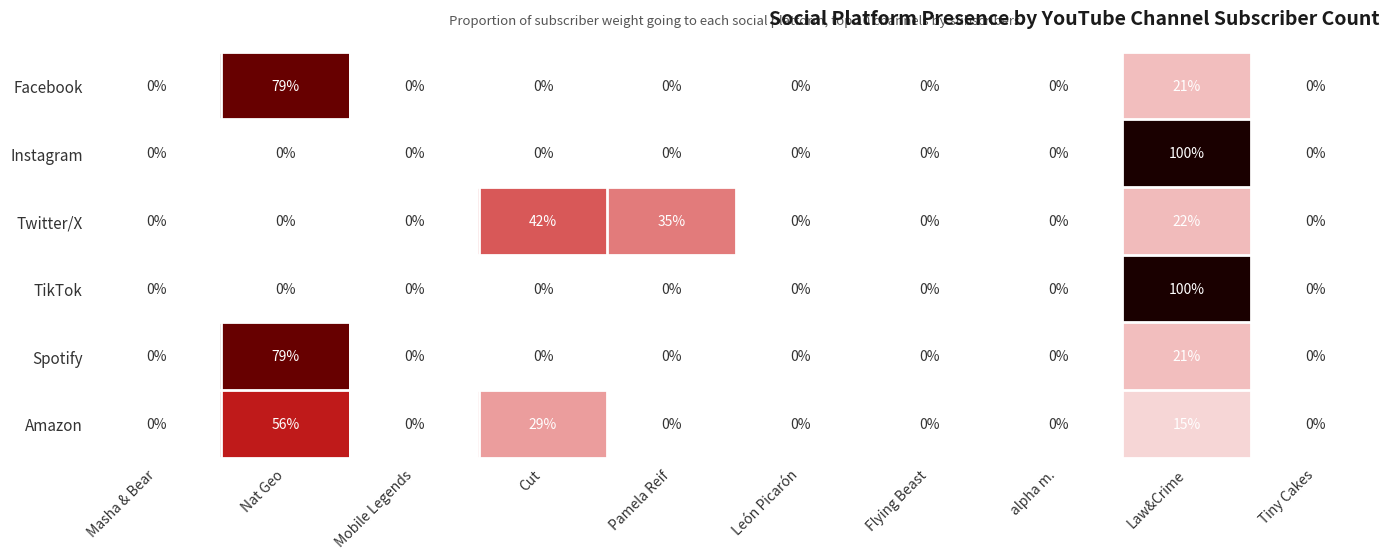

The Spotify series shows 0 at Flying Beast. True or false?

True